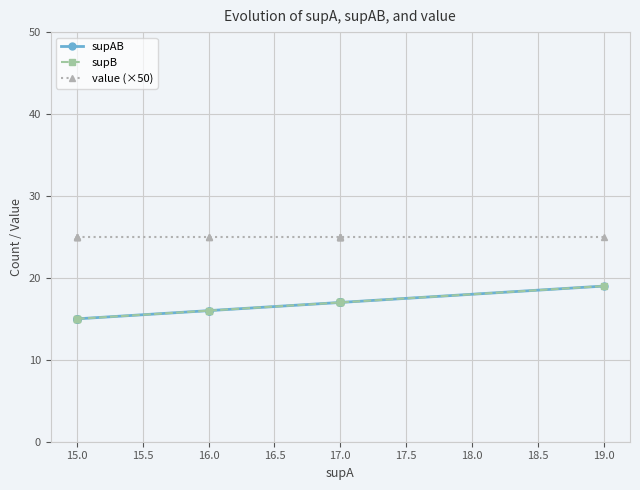

Rank the series at 15.0 from lowest to highest value.

supAB, supB, value (×50)